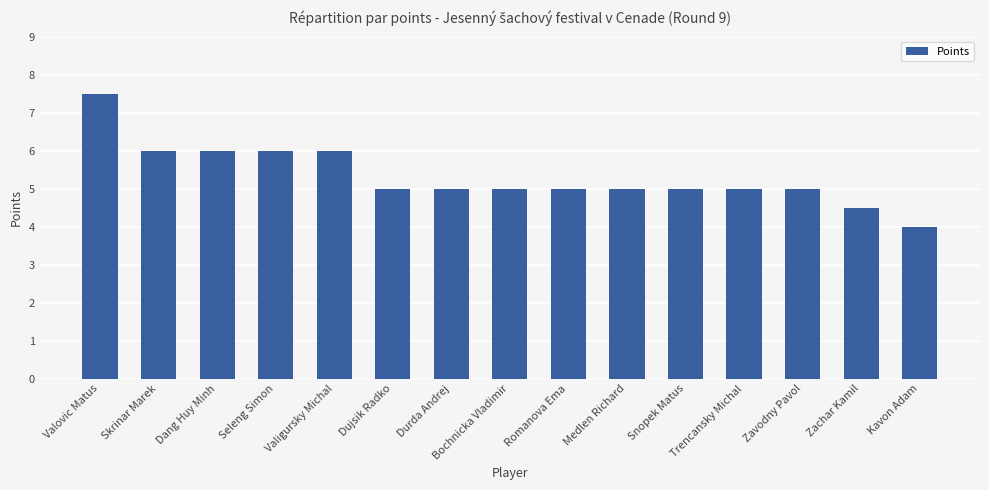

What is the label of the 14th bar from the left?

Zachar Kamil